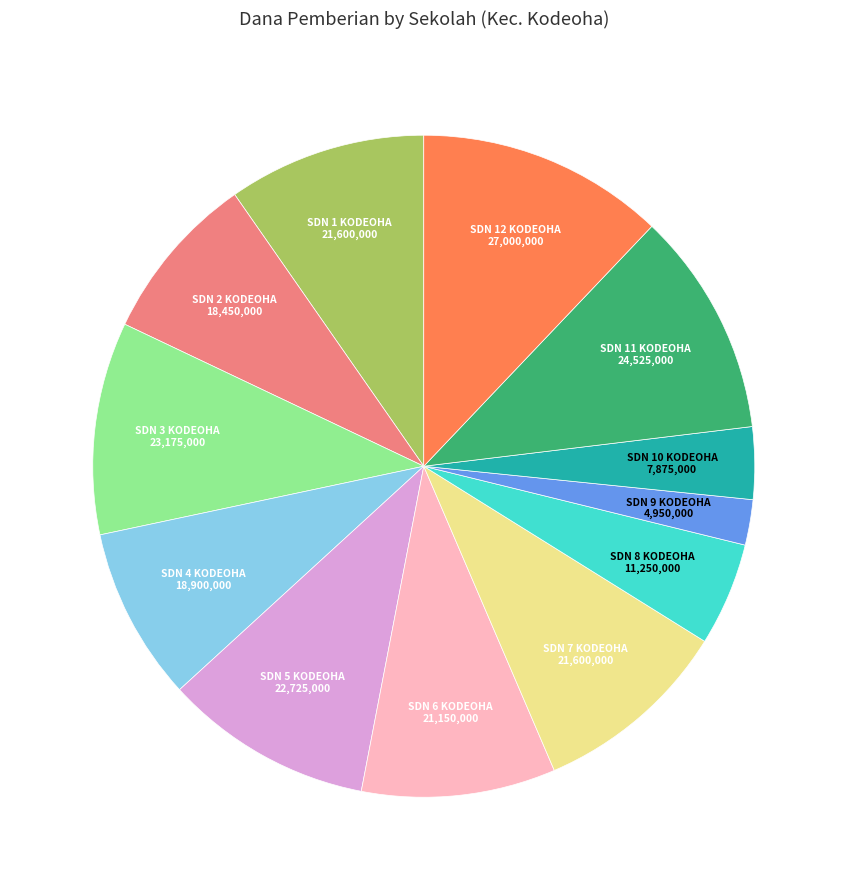

Does any single category account for the majority?

No